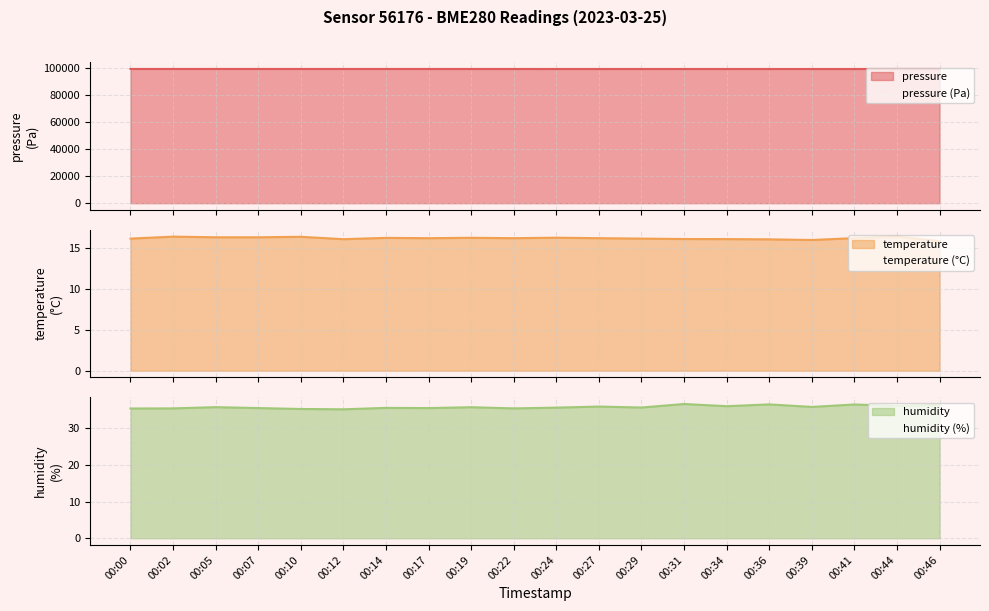

Is it true that humidity equals 35.2 at 00:12?

True